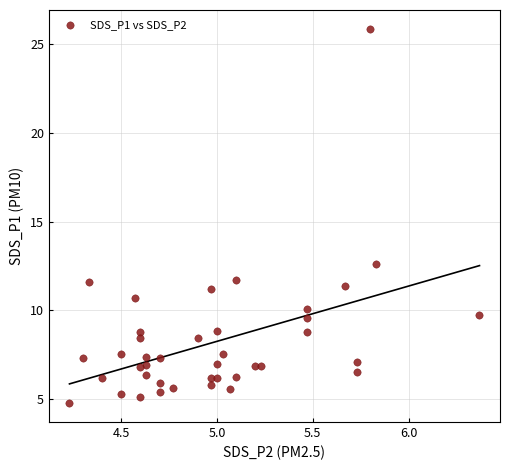

What is the range of Y values (max minus min)?

21.1